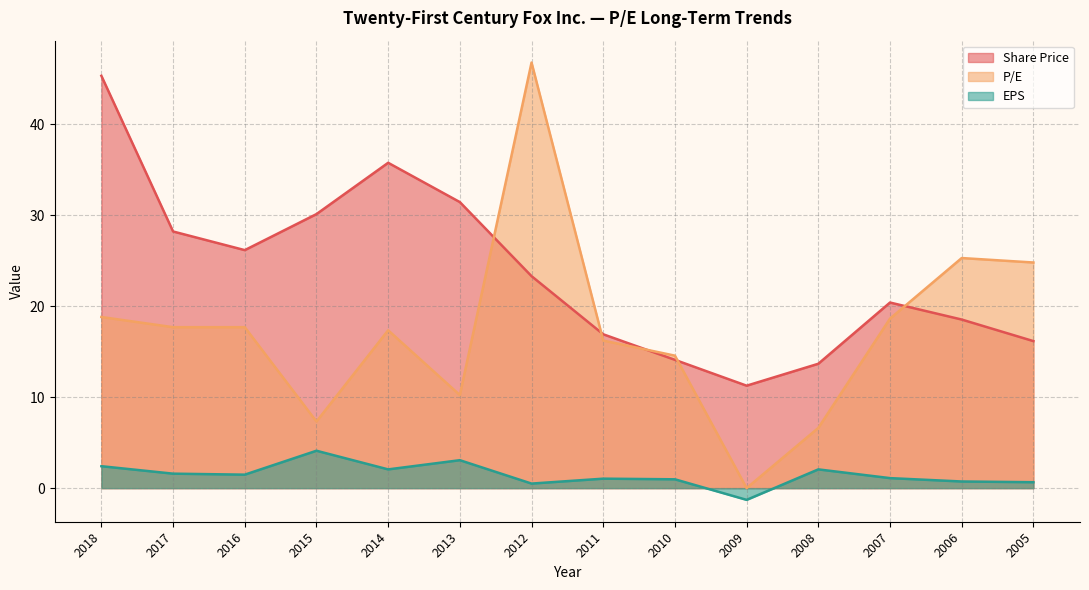

What is the difference between the maximum and second lowest values in the P/E series?

40.2